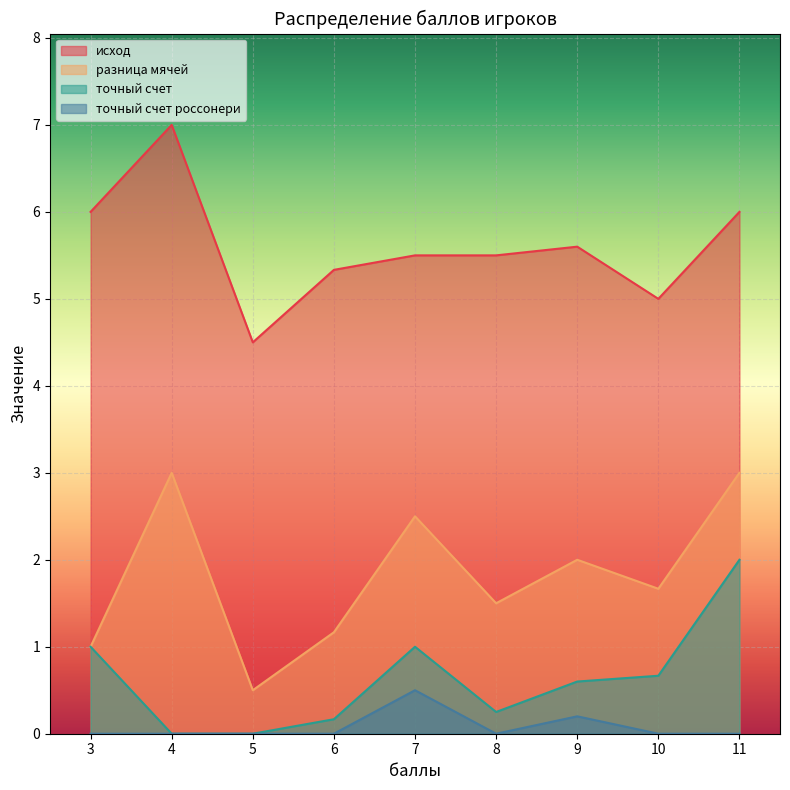

Which series has the largest total across all categories?

исход